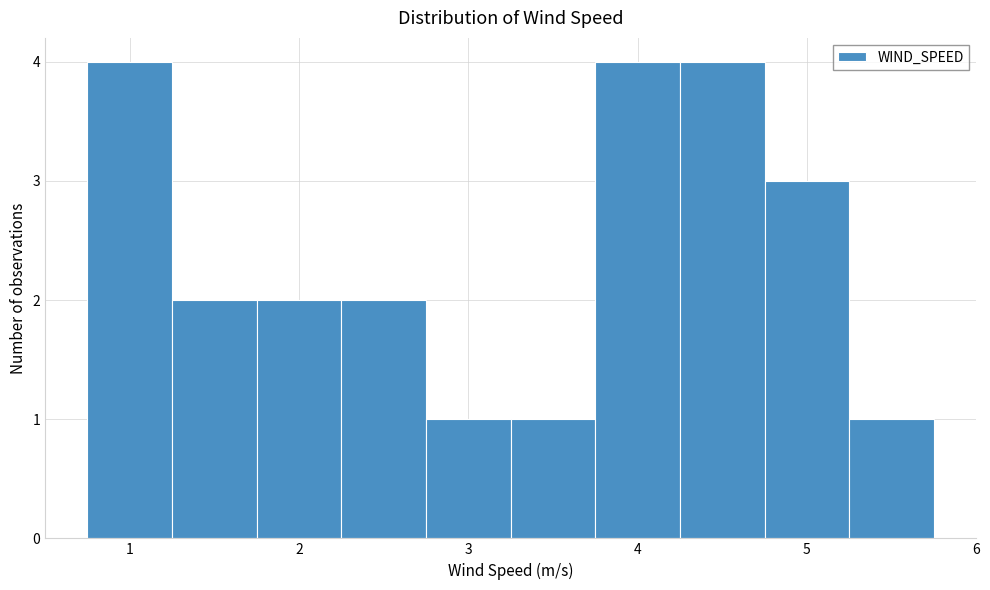

How tall is the bar that spans 3.25 to 3.75 on the x-axis? Neither the bar edges nor the heights are printed on the chart, so give them approximately, as read against the axes.

1